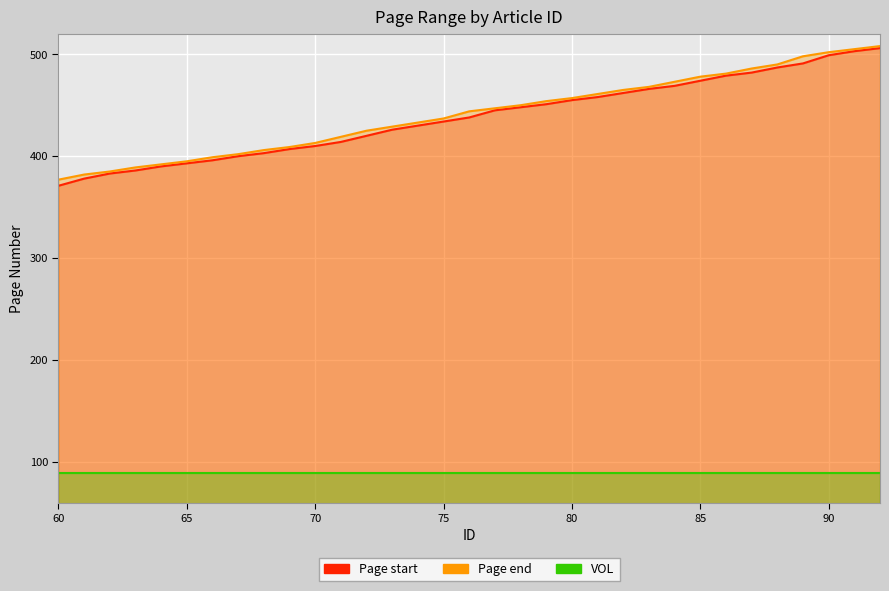

At how many categories does at least one series exceed 484?

6